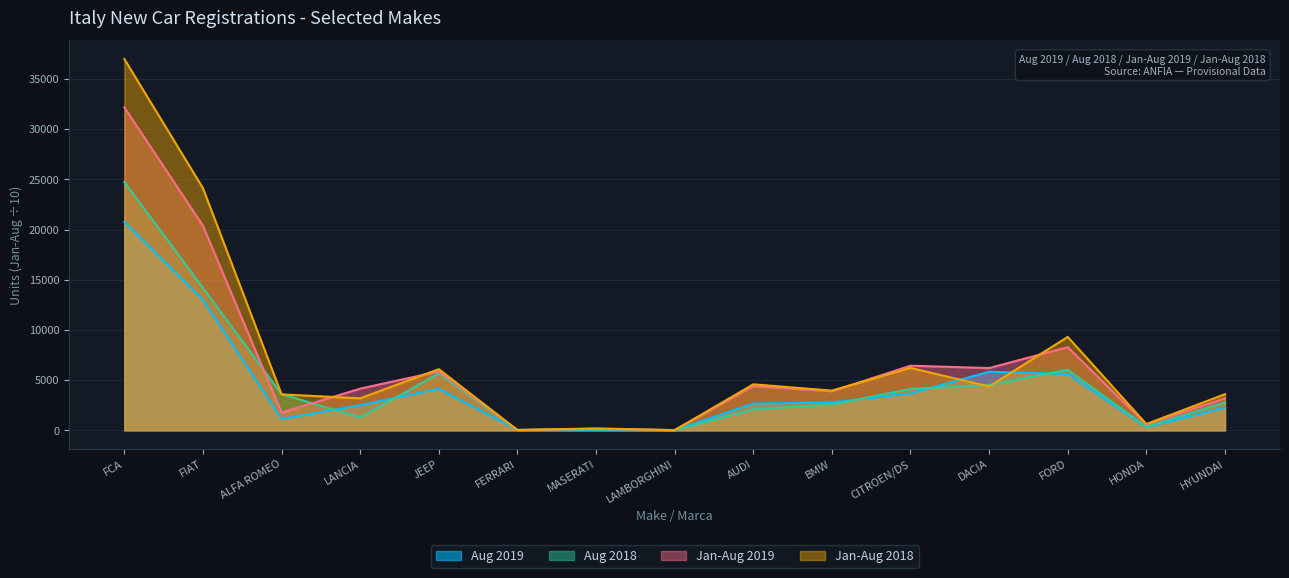

Does the chart have visible grid lines?

Yes